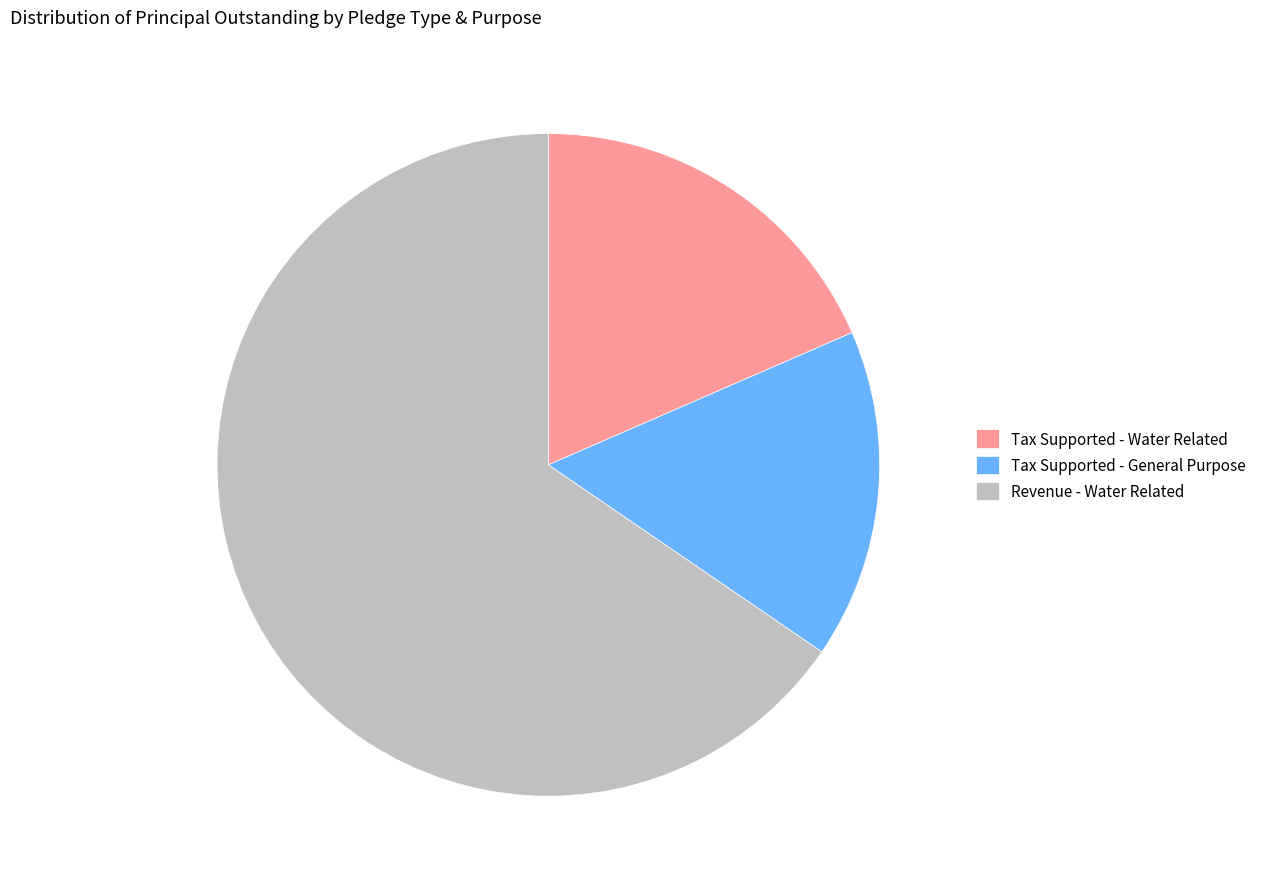

Is the sum of Revenue - Water Related and Tax Supported - General Purpose greater than half?

Yes